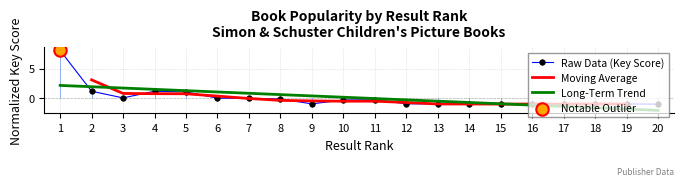

Which has a higher value, 3 or 9?

3